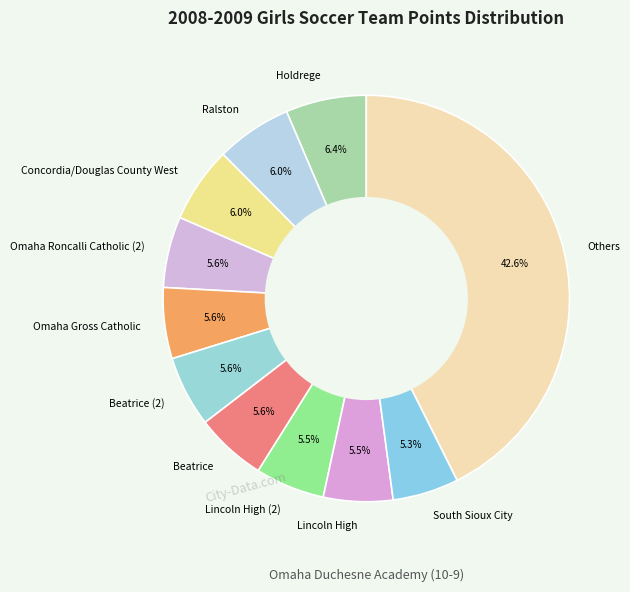

The Beatrice slice represents 6% of the pie. True or false?

True